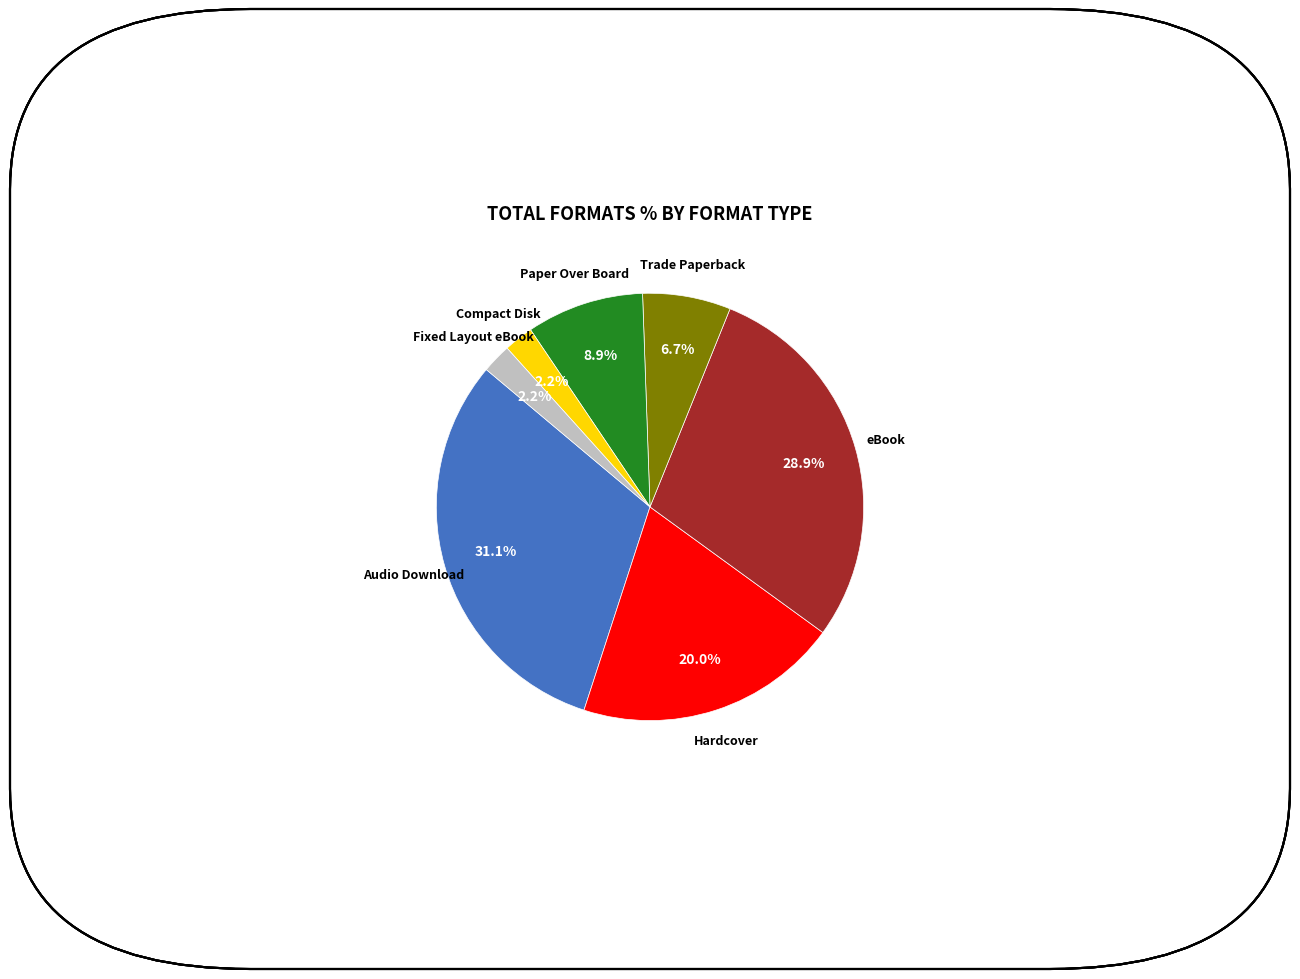

Does any single category account for the majority?

No